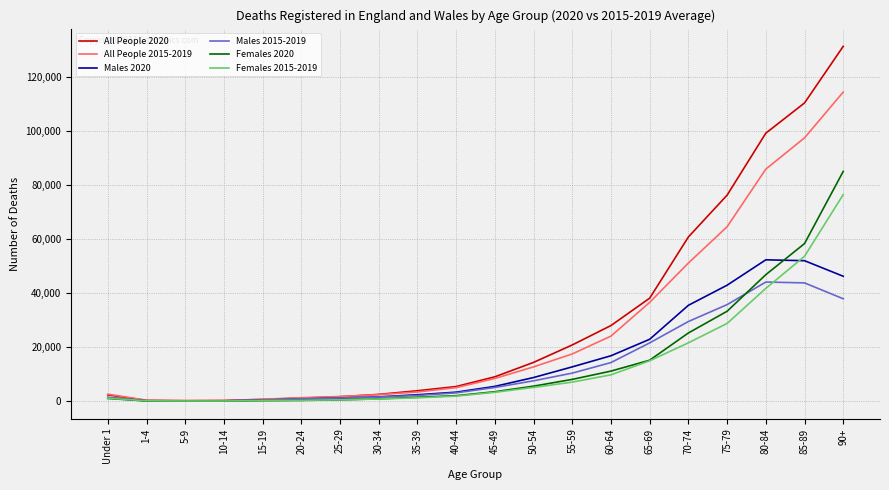

What is the spread (max minus min) of values at 45-49?

5737.2